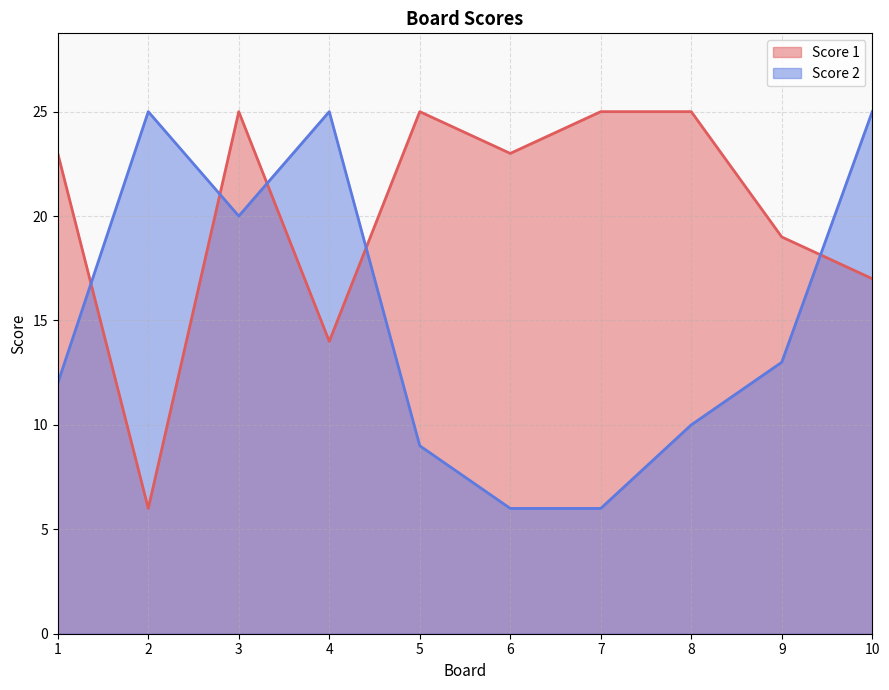

Which category has the lowest value in the Score 2 series?

6